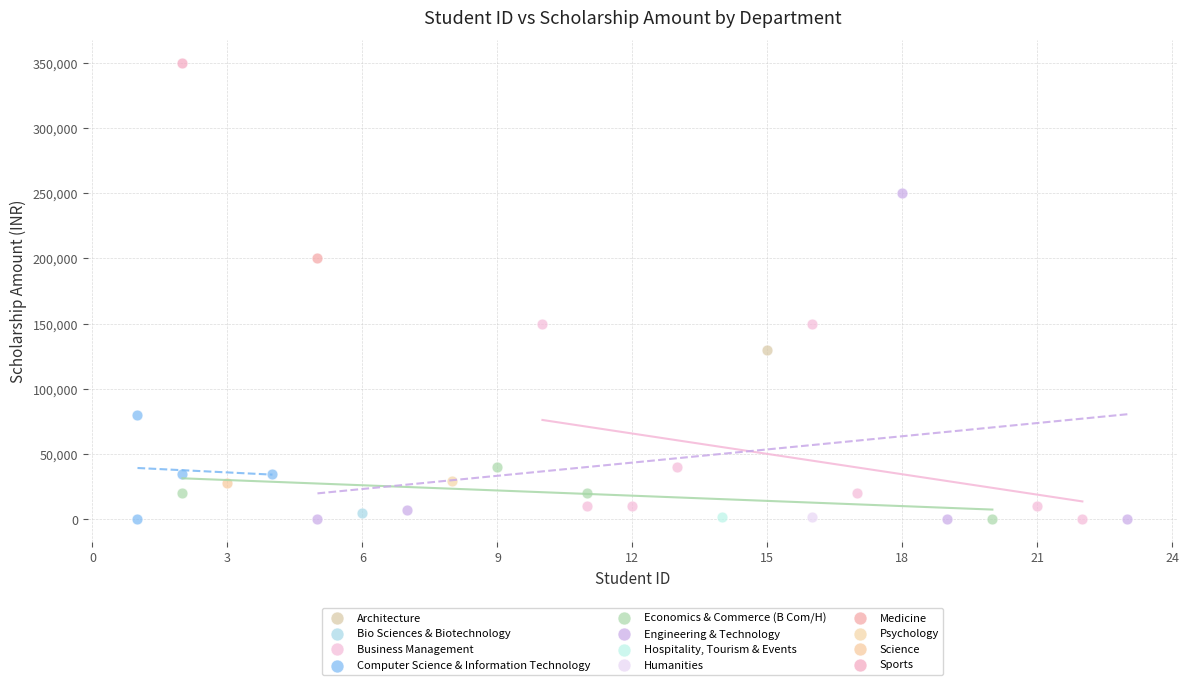

Which series reaches the maximum Y coordinate?

Sports